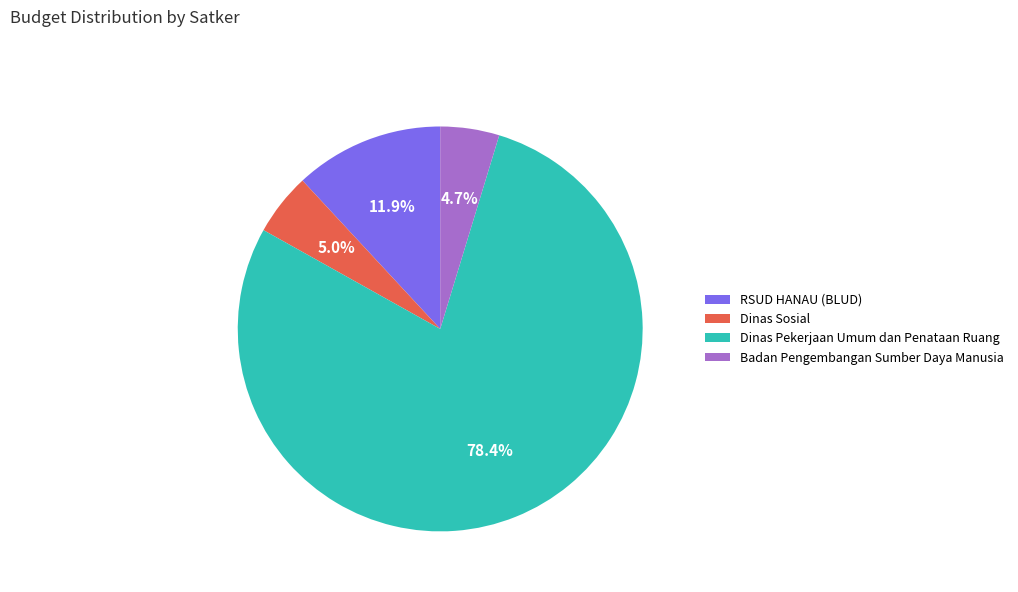

Which category has the biggest portion of the pie?

Dinas Pekerjaan Umum dan Penataan Ruang